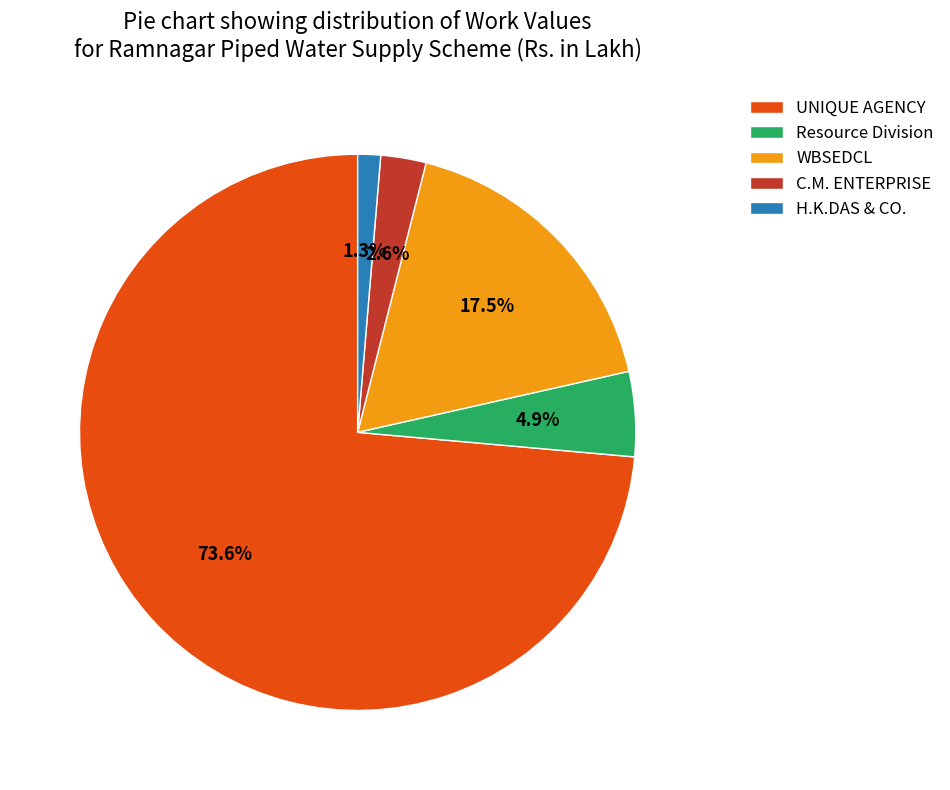

To the nearest percent, what is the difference between the largest and smallest slice percentages?

72%